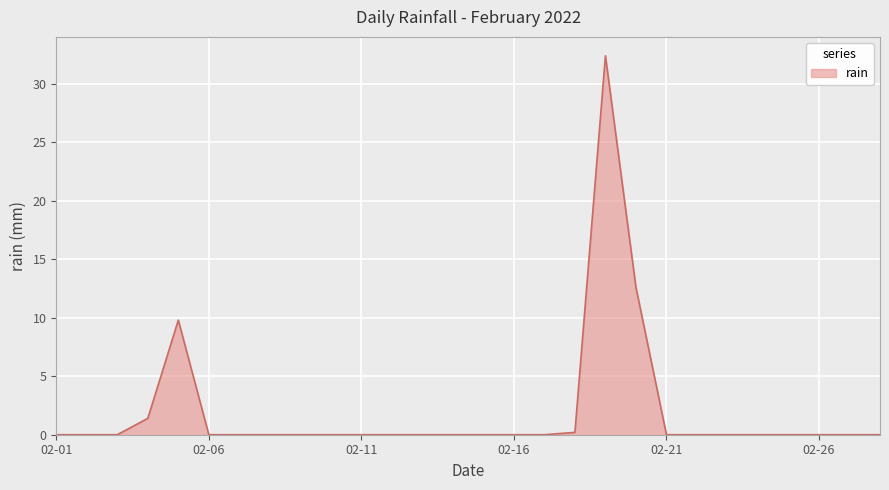

What is the maximum value shown in the chart?

32.4